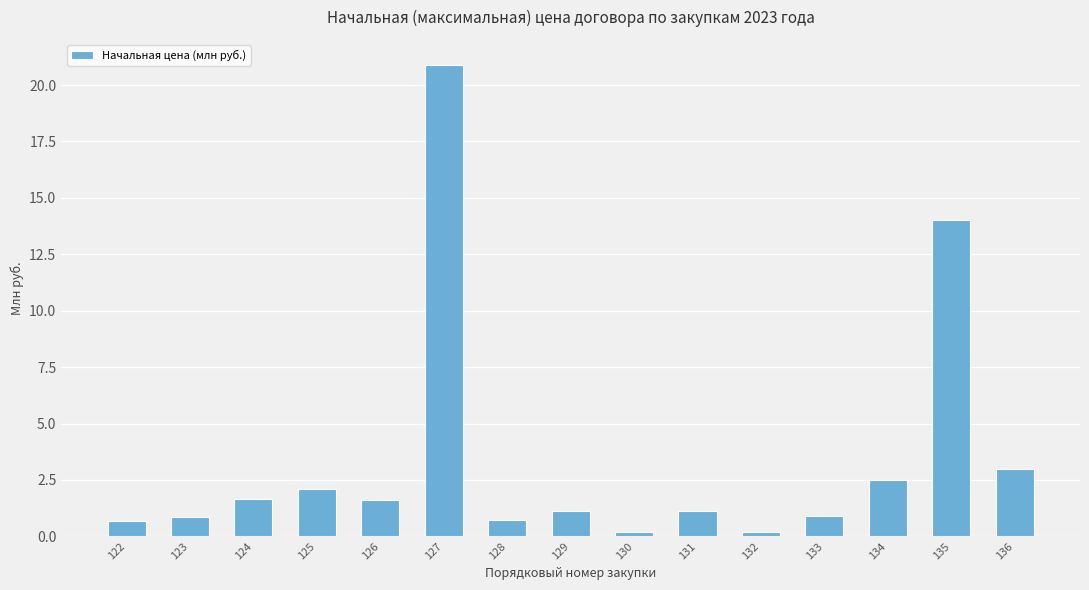

At which label is the value closest to 10?

135